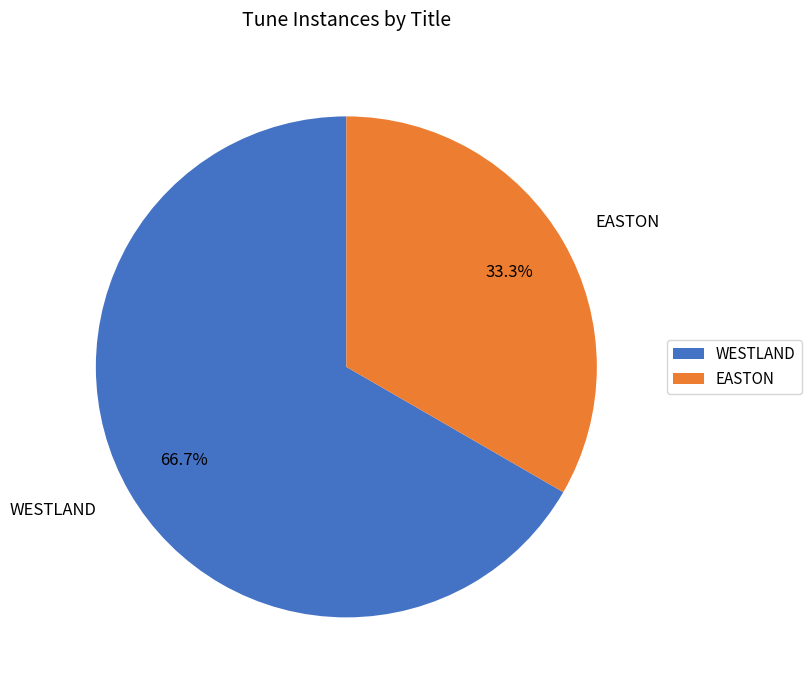

Between EASTON and WESTLAND, which is larger?

WESTLAND